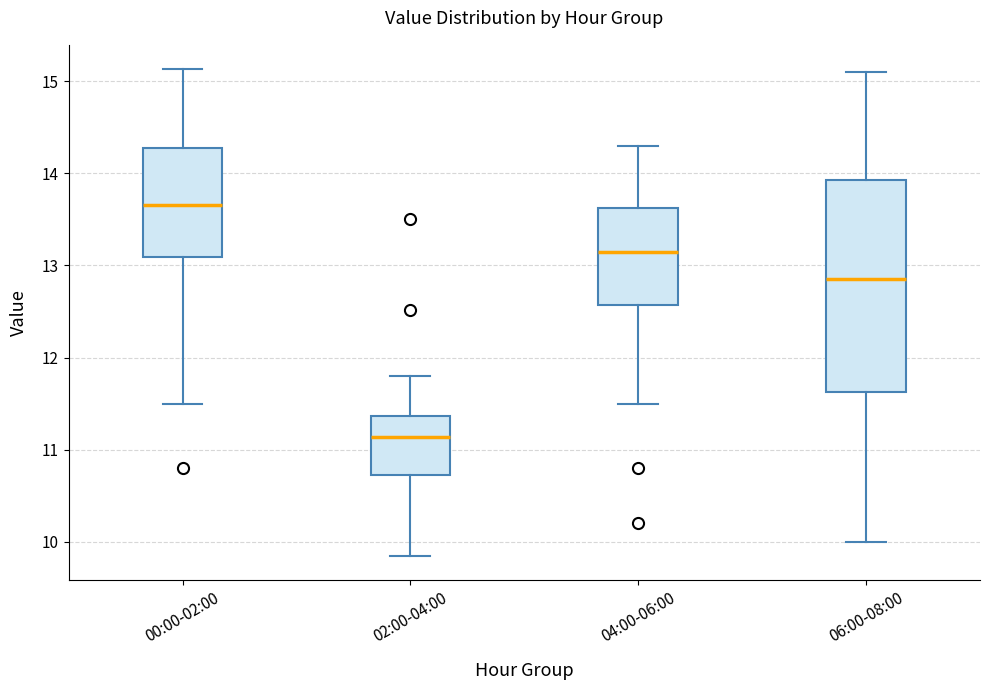

Reading left to right, transcribe this box plot: for each box, give where its median line is, the range the box spans, and where its two whiskers end, as read against the y-axis. The values are not printed on the chart, so give them approximately, as read against the axis.

00:00-02:00: median 13.7, box 13.1 to 14.3, whiskers 11.5 to 15.1
02:00-04:00: median 11.1, box 10.7 to 11.4, whiskers 9.9 to 11.8
04:00-06:00: median 13.2, box 12.6 to 13.6, whiskers 11.5 to 14.3
06:00-08:00: median 12.9, box 11.6 to 13.9, whiskers 10.0 to 15.1